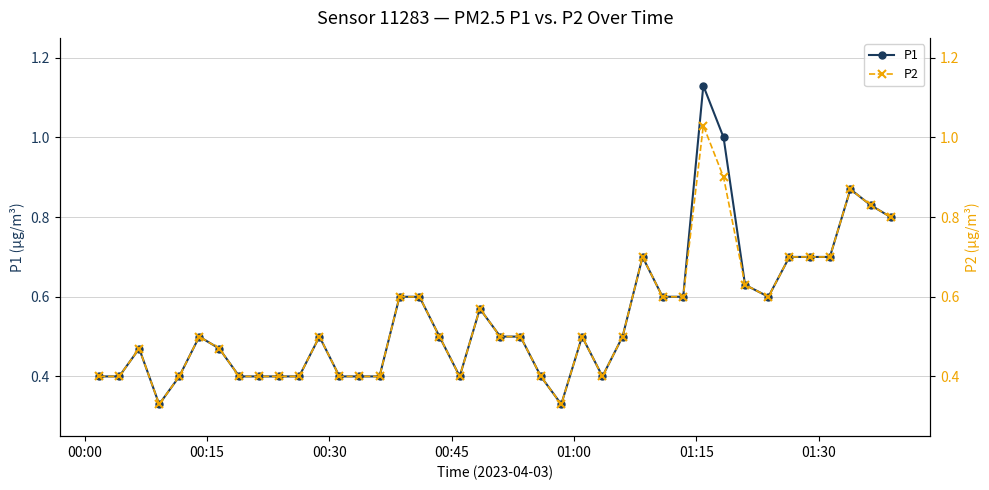

How many series are shown in this chart?

2